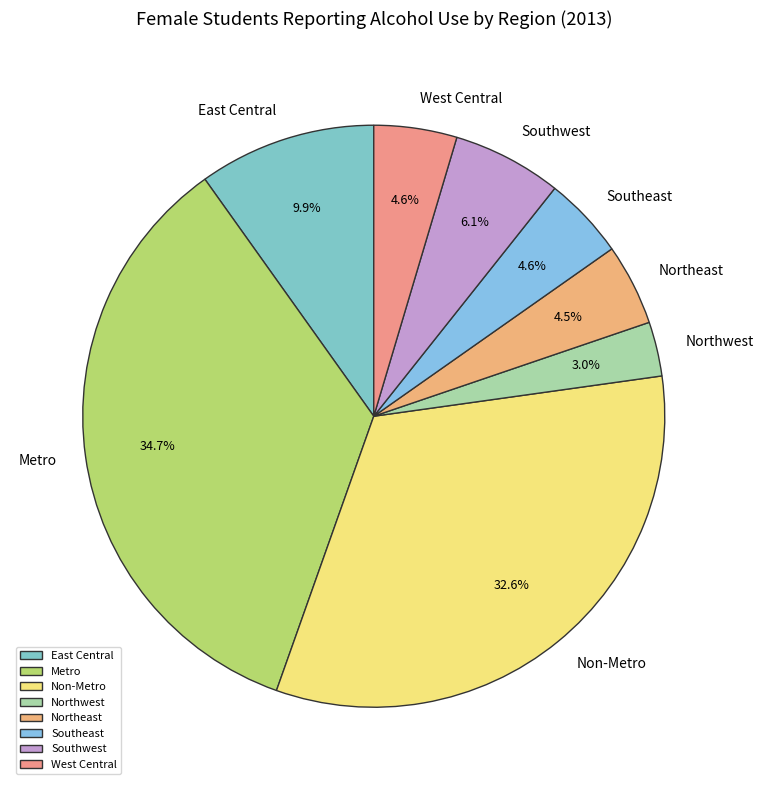

What is the total percentage of Southeast and Metro?

39.3%